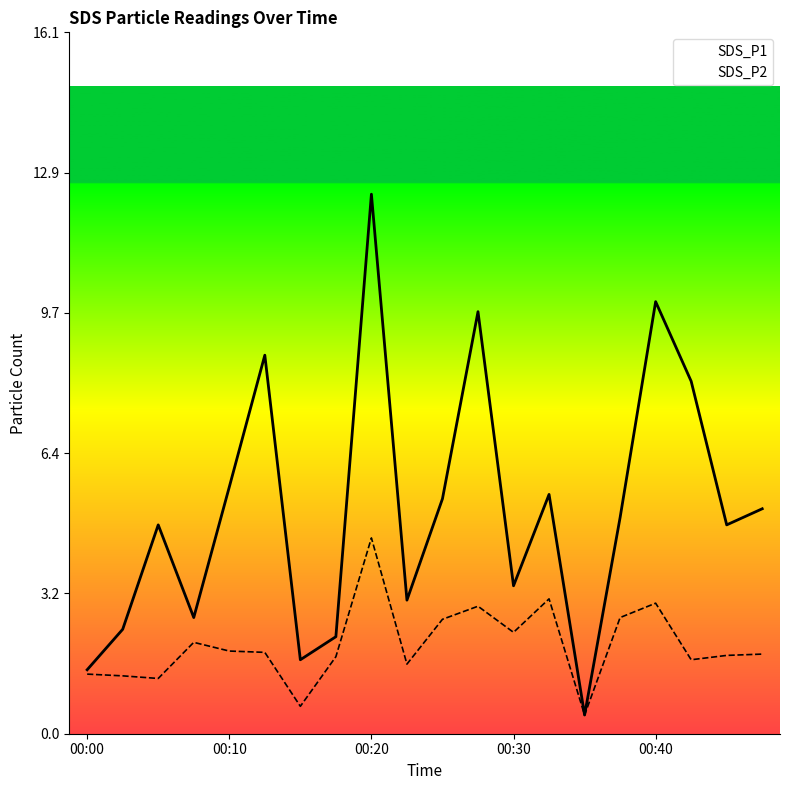

Which has a higher value, 00:25 or 00:40?

00:40